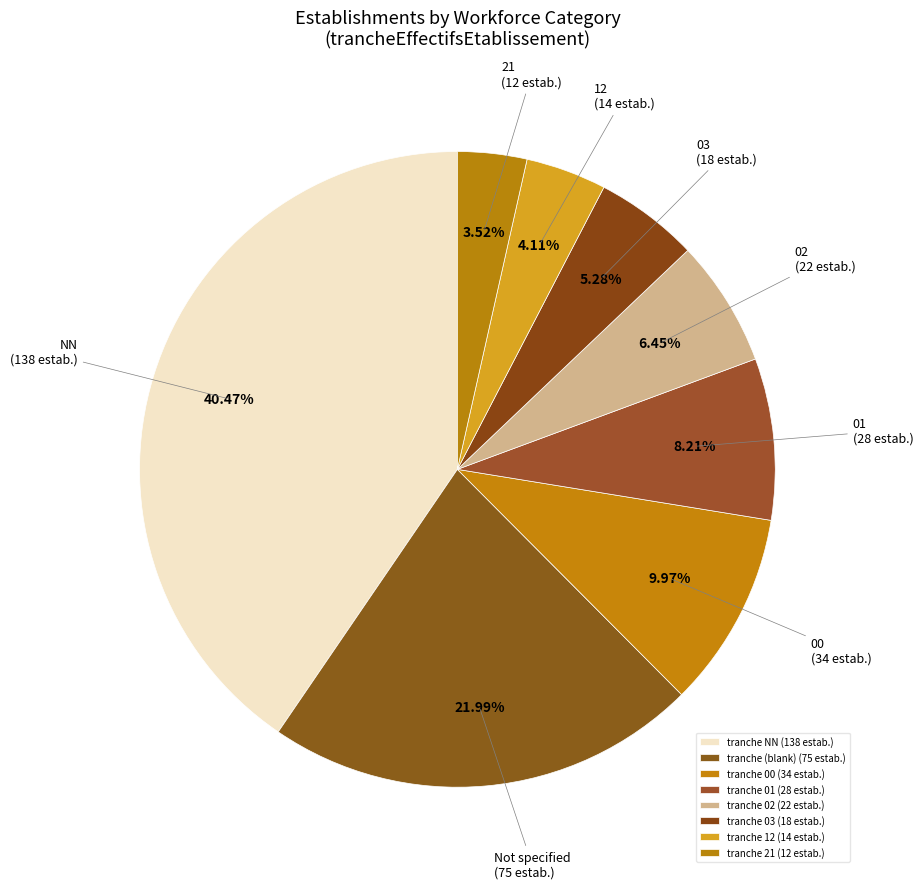

Does any single category account for the majority?

No